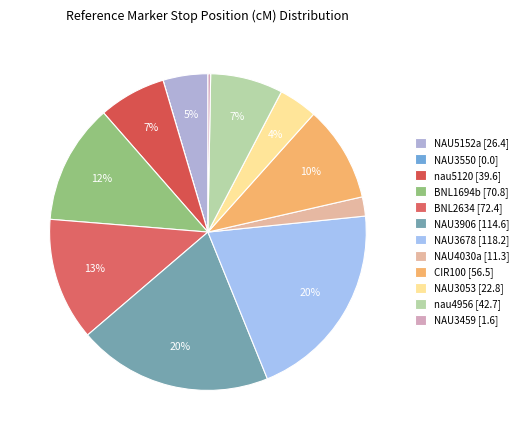

Is the sum of NAU3906 and NAU3459 greater than half?

No